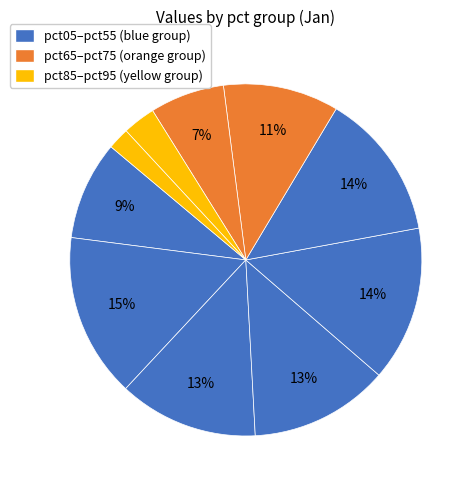

To the nearest percent, what is the difference between the largest and smallest slice percentages?

13%